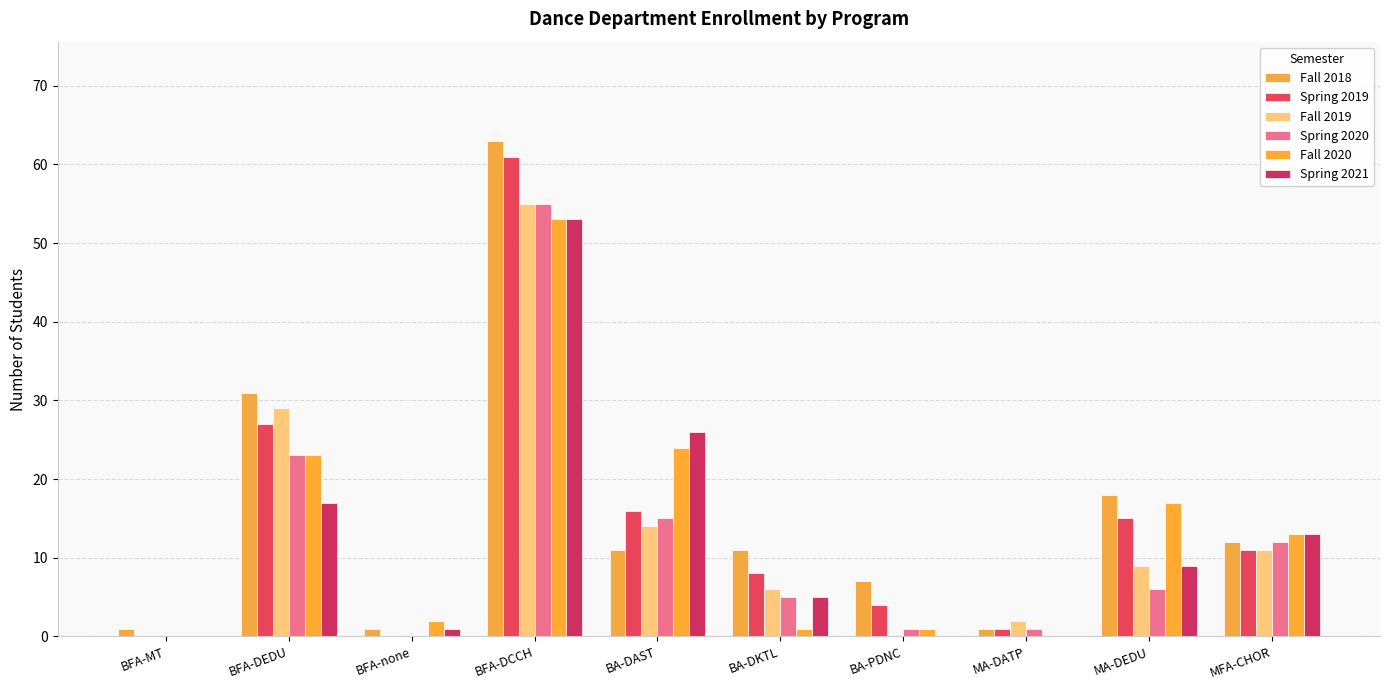

What is the total value across all series at MFA-CHOR?

72